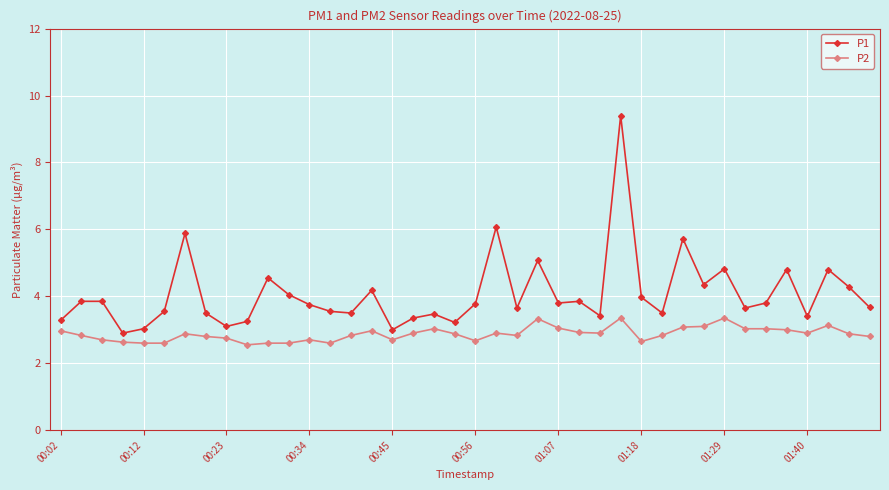

What is the average value of the P1 series?

4.1